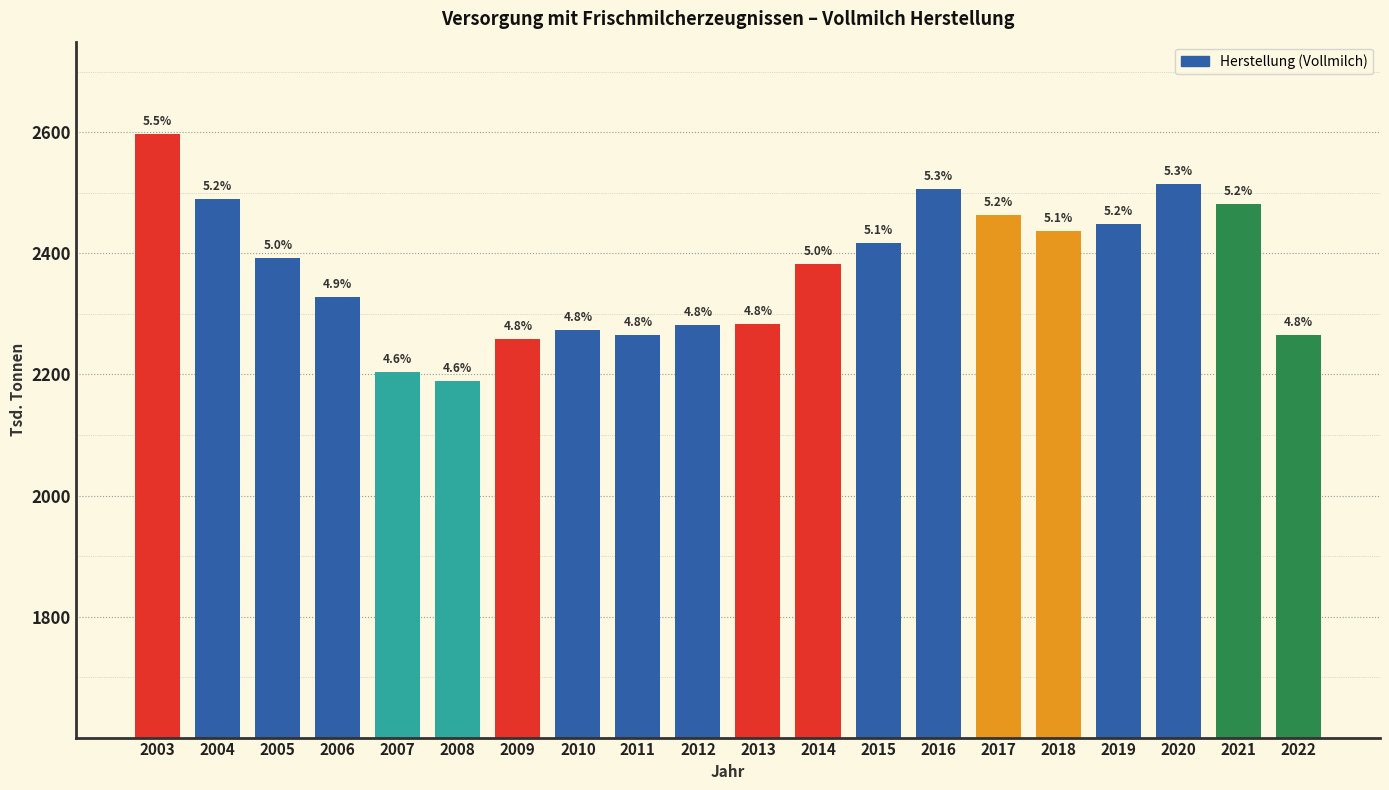

How many bars are there in total?

20